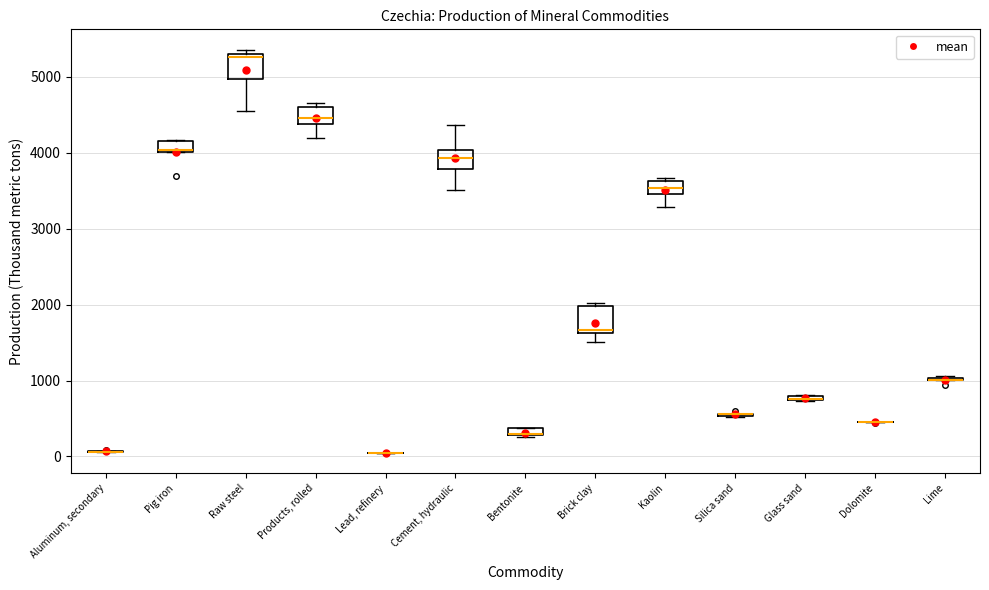

Where is the upper edge of the box for Bentonite on the y-axis? The values are not printed on the chart, so give them approximately, as read against the axis.

400